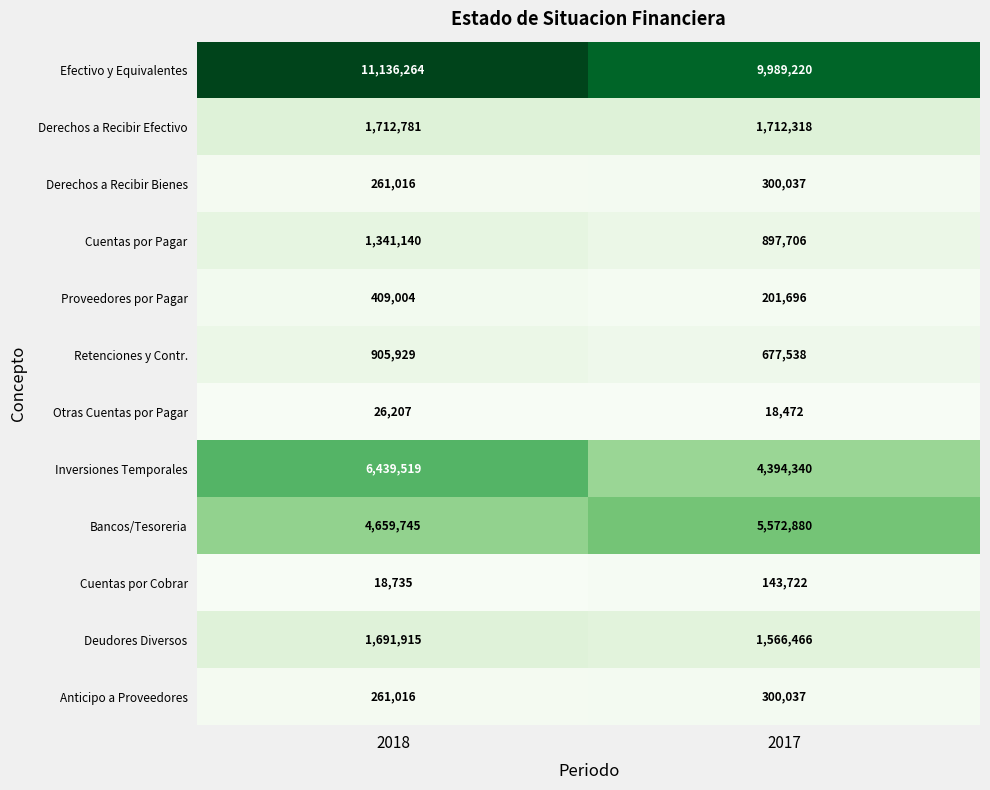

Count the number of data series in this chart.

12